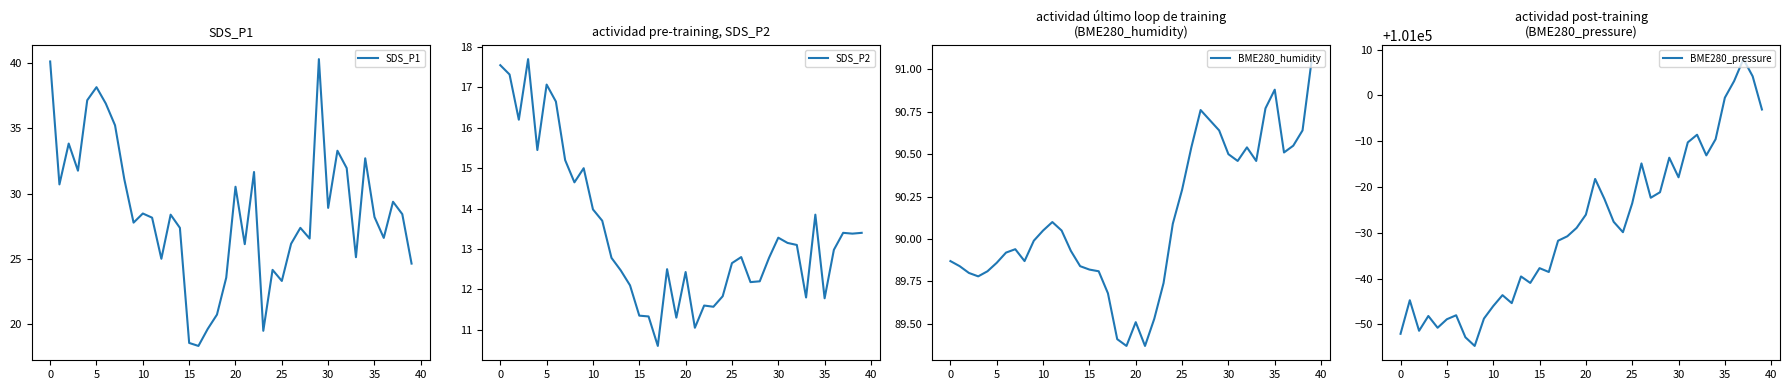

Which category has the lowest value across all series?

17